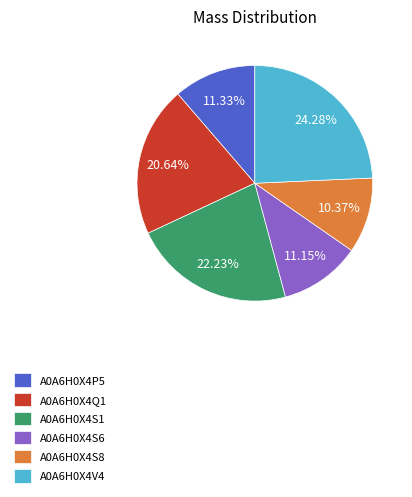

Approximately how many times larger is the value at A0A6H0X4V4 compared to A0A6H0X4S6?

2.2